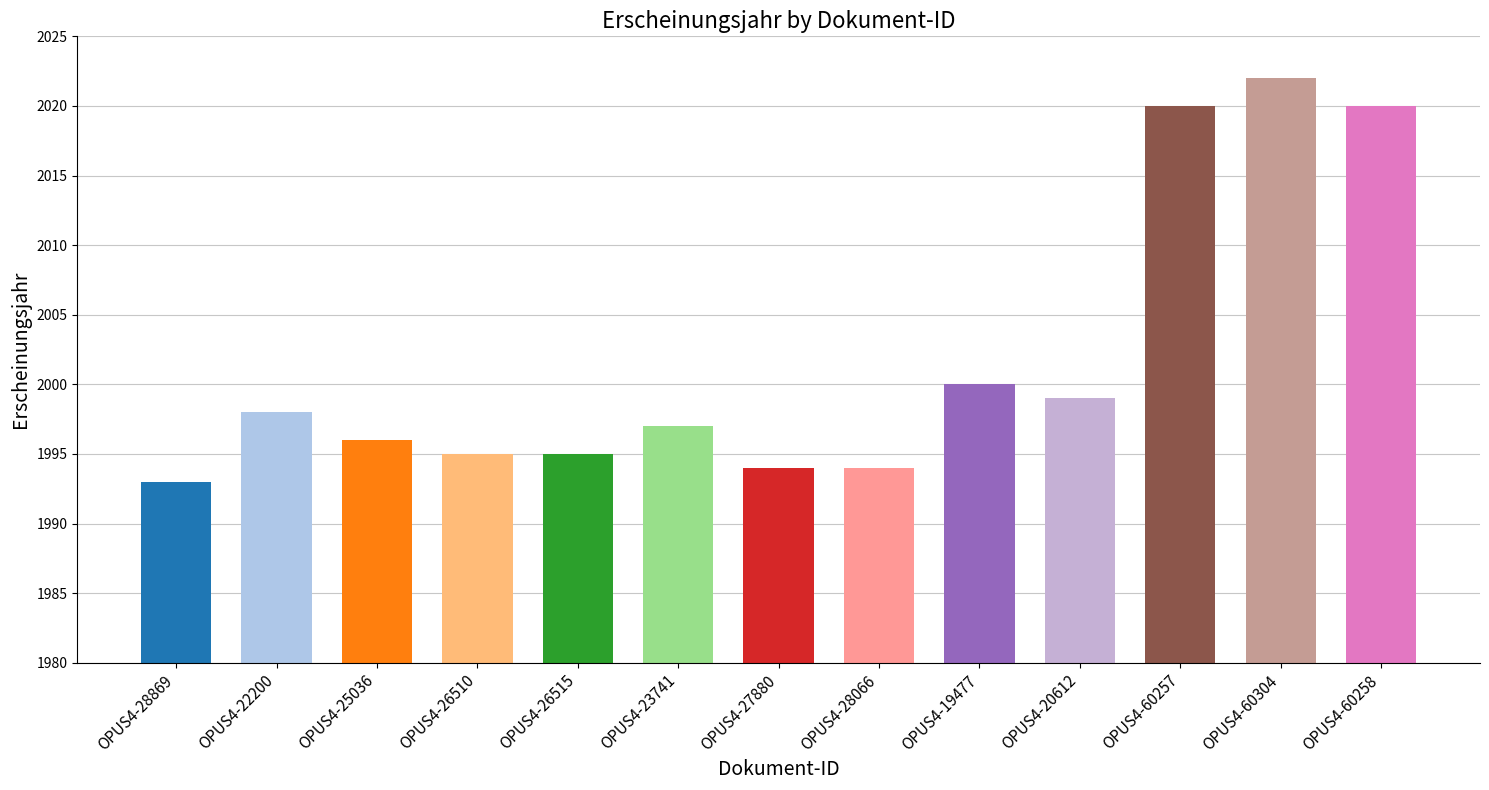

Reading right to left, extract all data points from this chart.

OPUS4-60258=2020	OPUS4-60304=2022	OPUS4-60257=2020	OPUS4-20612=1999	OPUS4-19477=2000	OPUS4-28066=1994	OPUS4-27880=1994	OPUS4-23741=1997	OPUS4-26515=1995	OPUS4-26510=1995	OPUS4-25036=1996	OPUS4-22200=1998	OPUS4-28869=1993